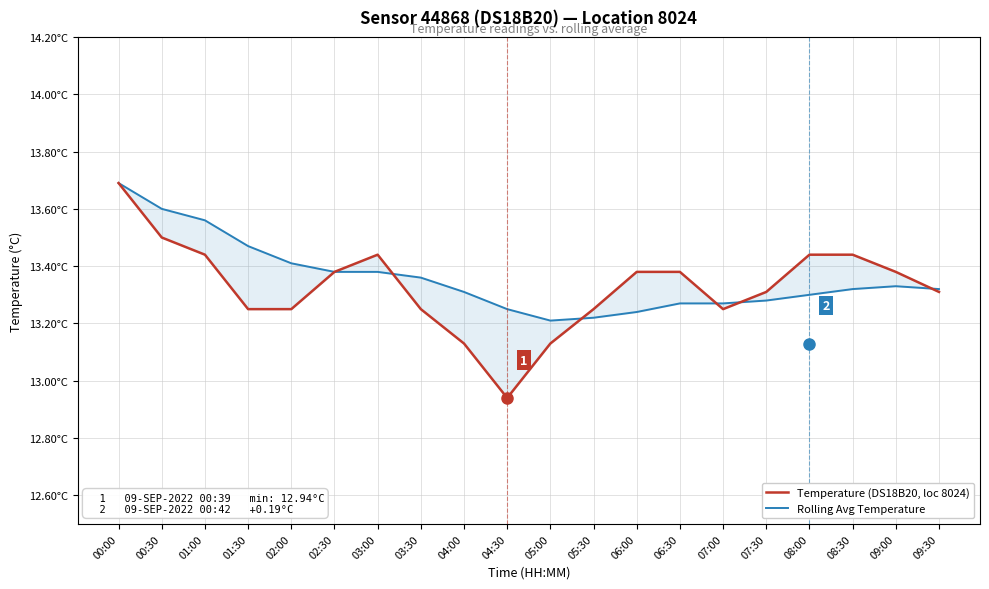

Rank the series by their maximum value, from highest to lowest.

Temperature (DS18B20, loc 8024), Rolling Avg Temperature